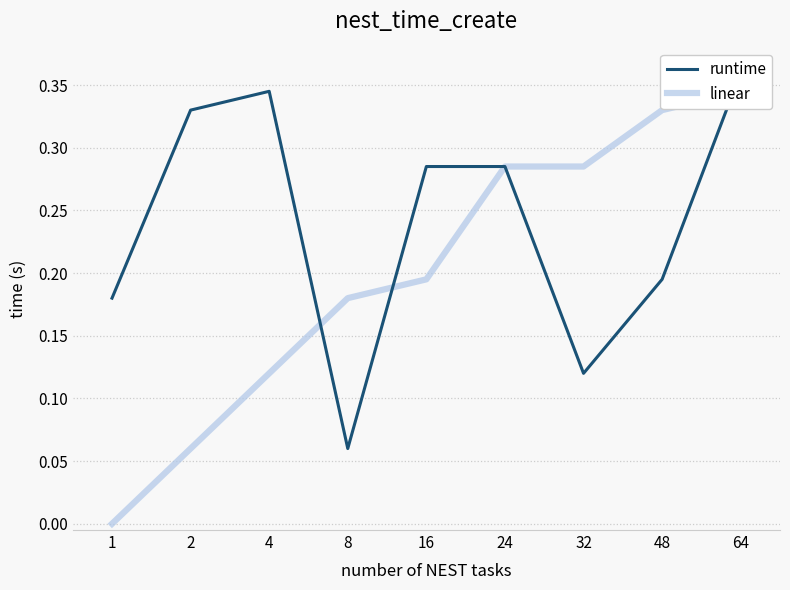

What is the value of the linear point at the 3rd from the left?

0.1